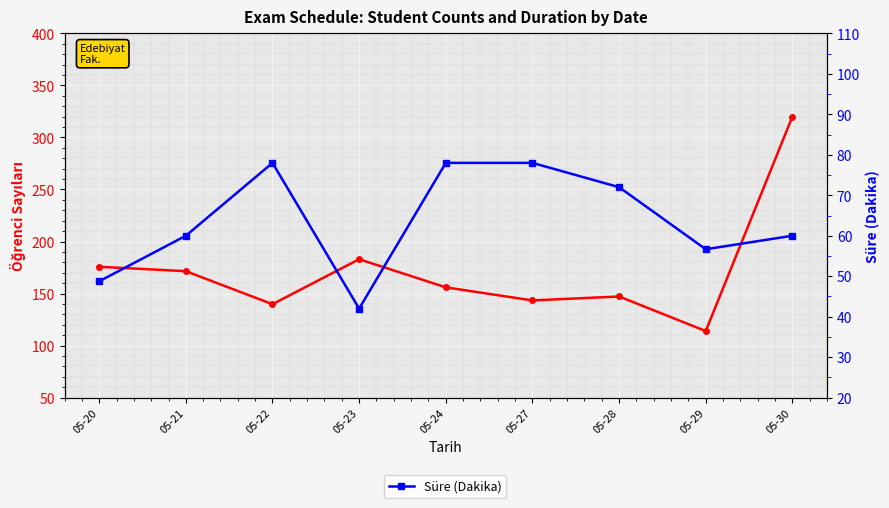

The value of Süre (Dakika) at 05-20 is 22.0. True or false?

False